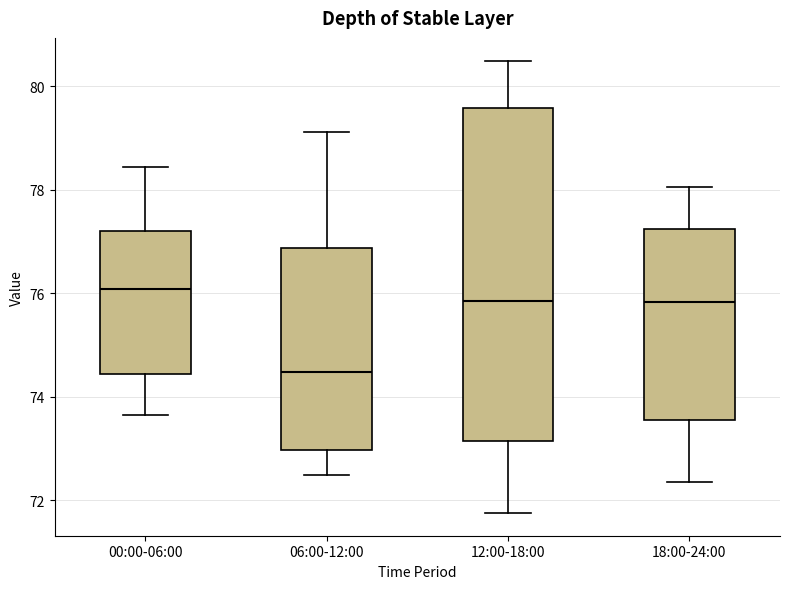

Which box has the lowest median line?

06:00-12:00